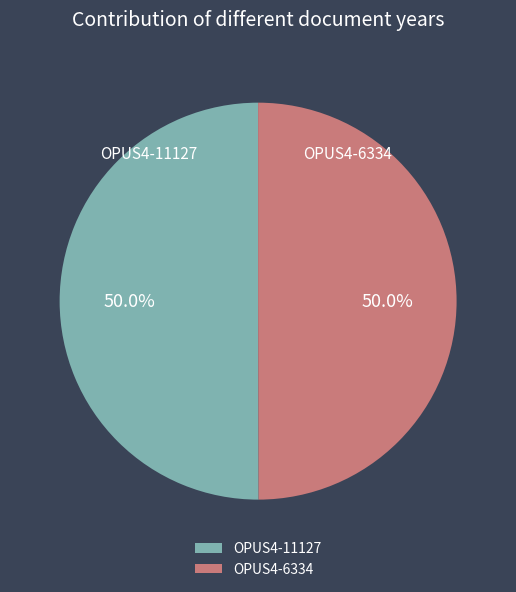

What percentage is the OPUS4-11127 slice, to the nearest percent?

50%